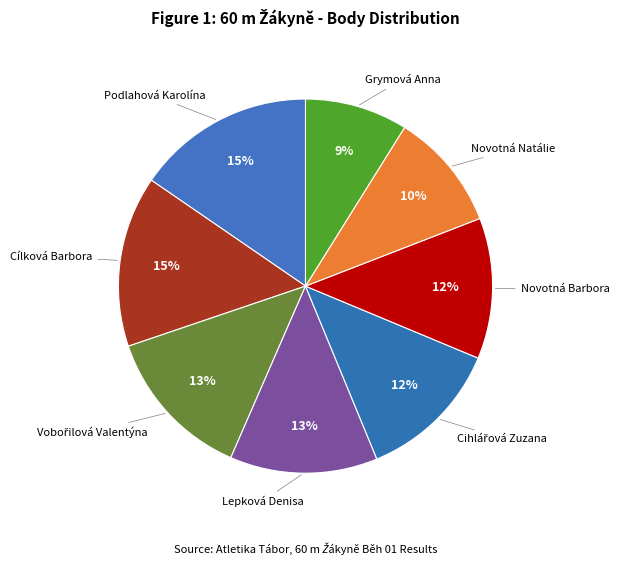

Count the number of slices in the pie.

8